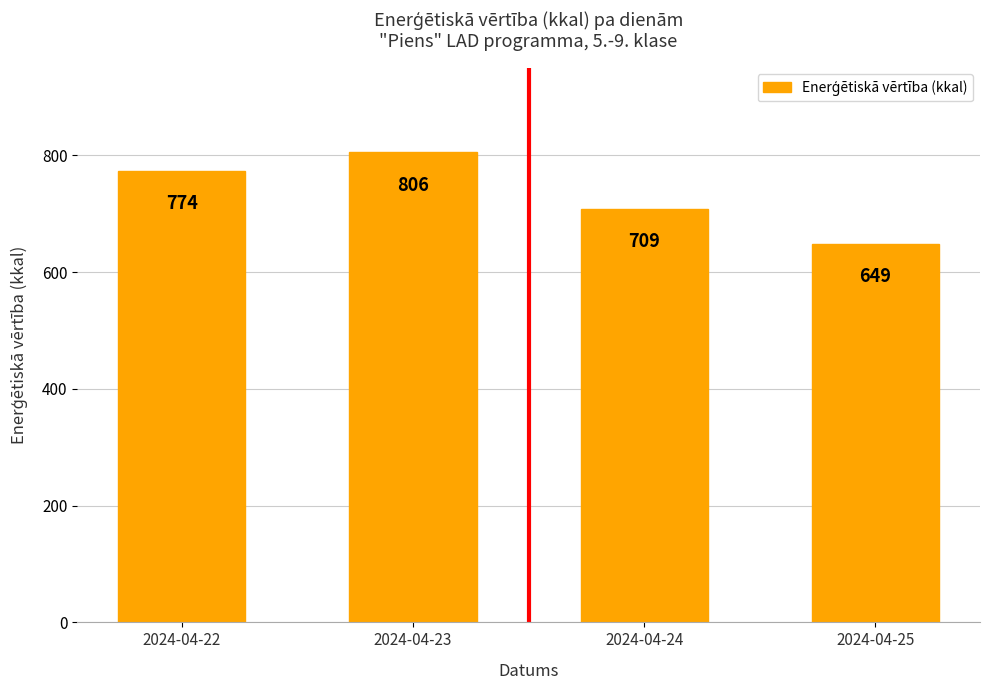

What is the value of the 1st bar from the left?

774.1